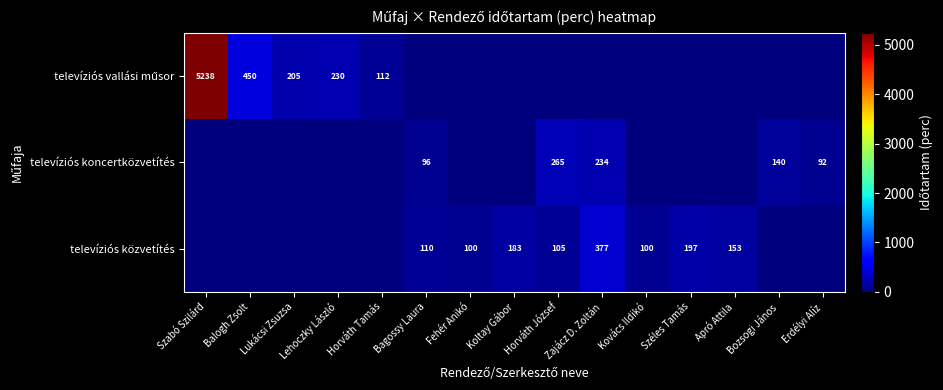

At which category is the sum across all series the highest?

Szabó Szilárd